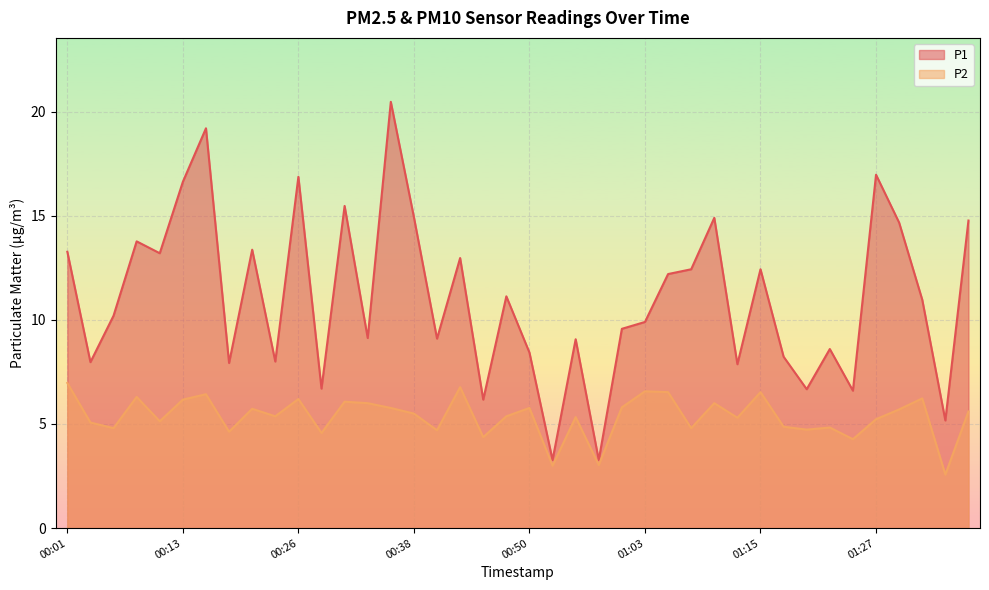

True or false: P1 and P2 intersect in this chart.

False